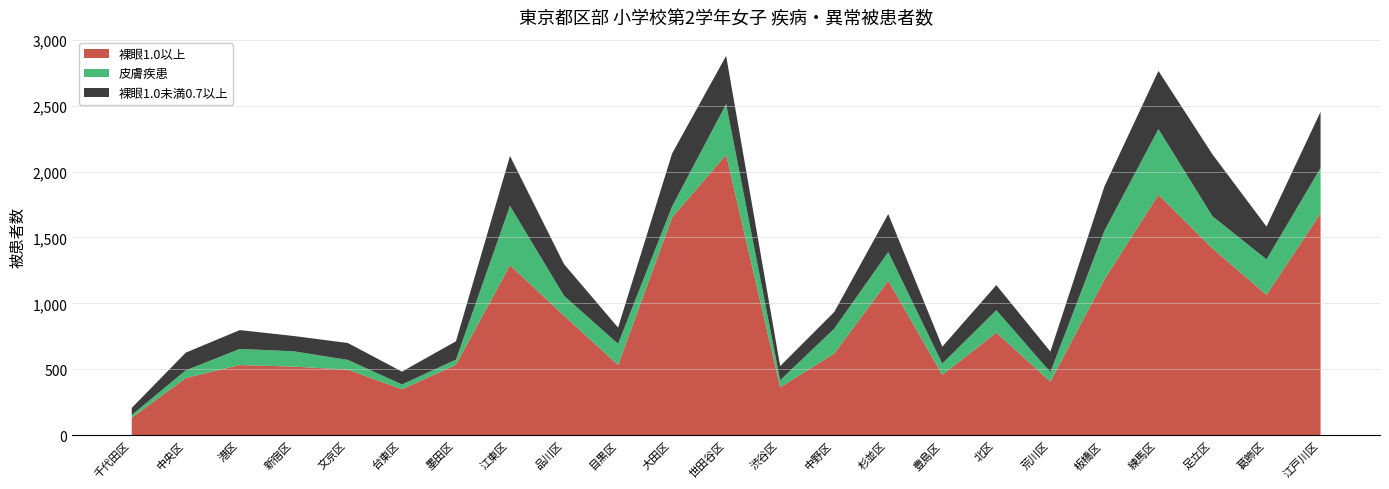

True or false: 裸眼1.0以上 has a value of 407 at 荒川区.

True